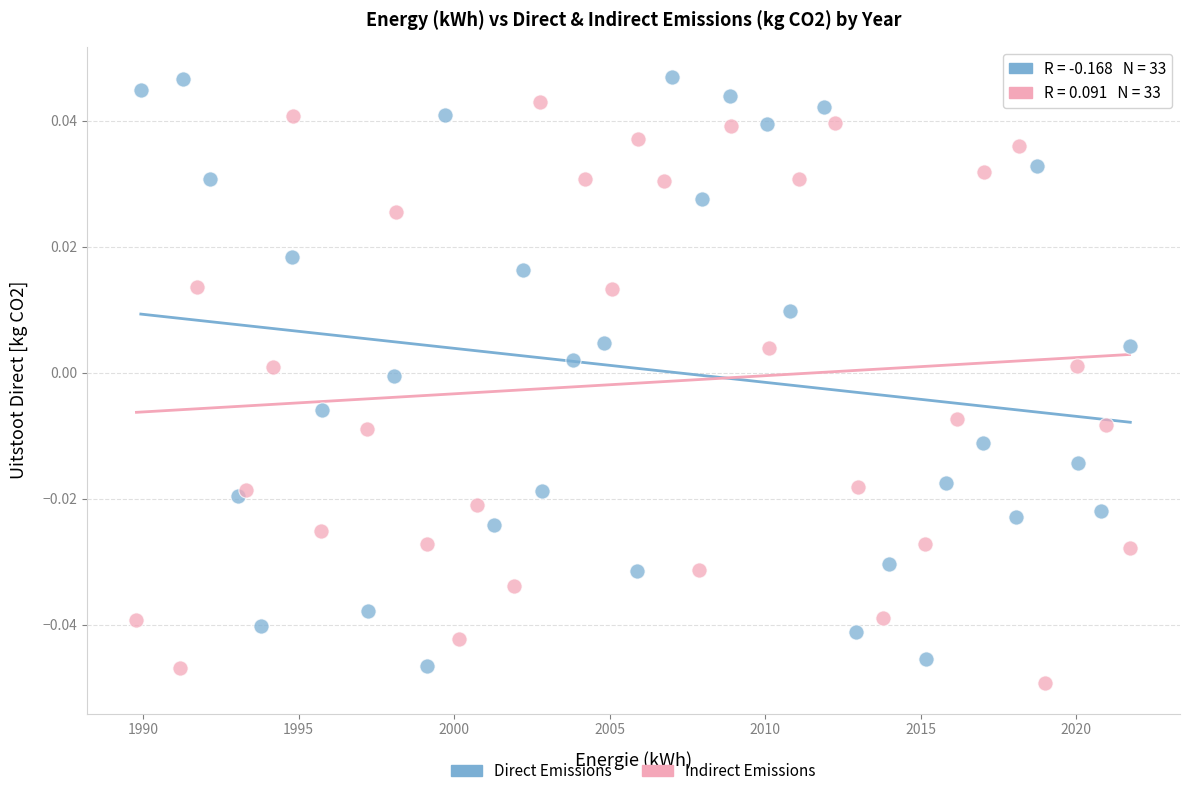

Which series contains the lowest Y value?

Indirect Emissions